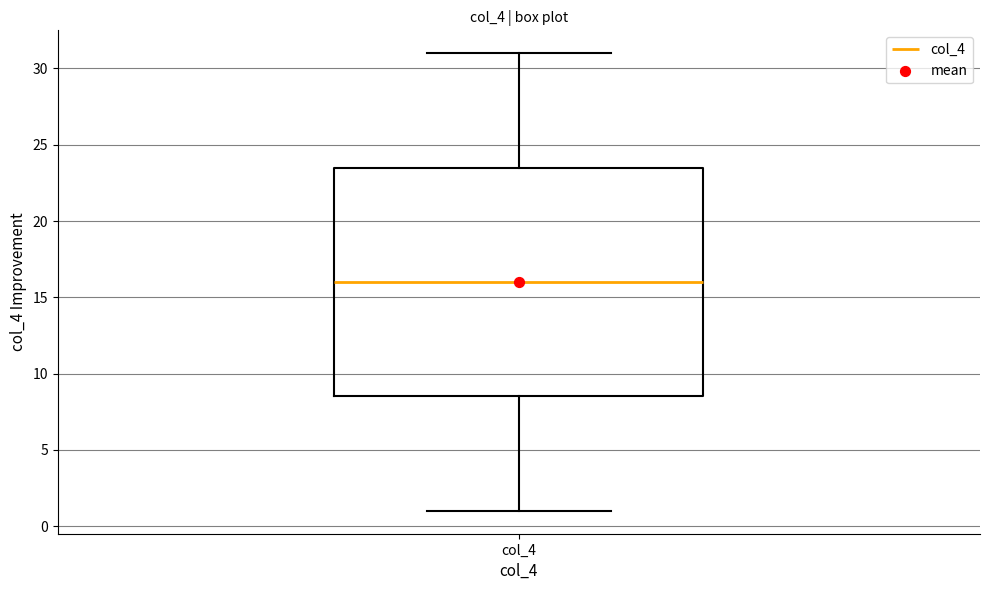

Where does the lower whisker of the box for col_4 end on the y-axis? The values are not printed on the chart, so give them approximately, as read against the axis.

1.0